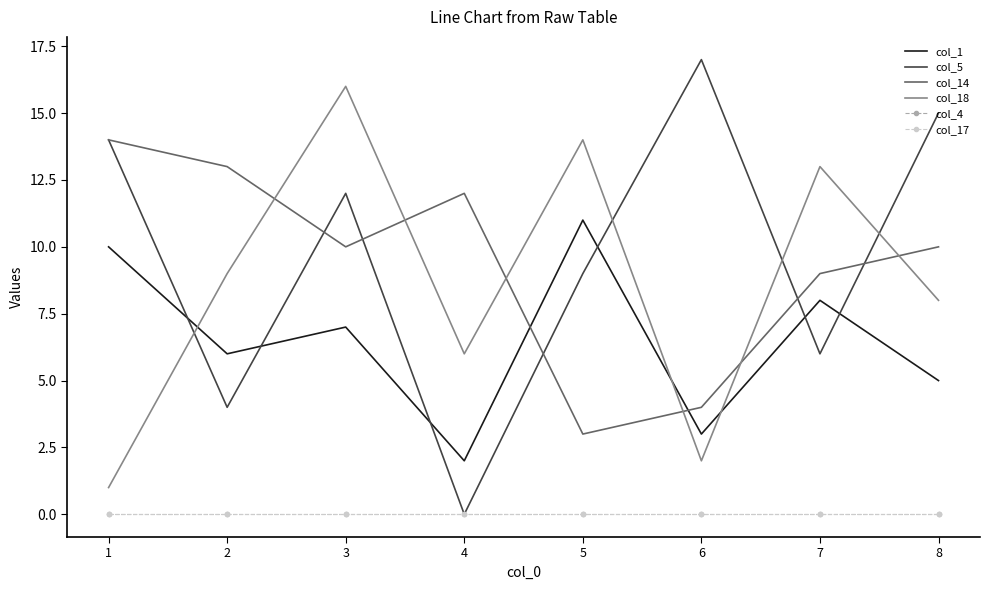

What are all the series names shown in the legend?

col_1, col_5, col_14, col_18, col_4, col_17